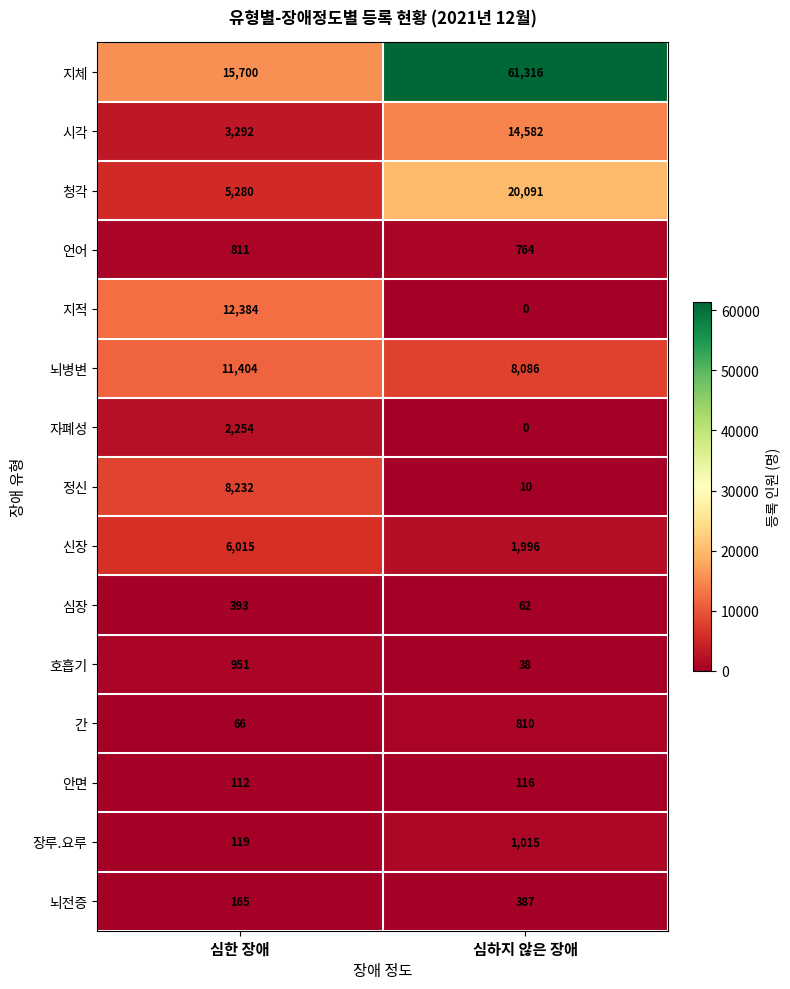

What is the difference between the 정신 values at 심하지 않은 장애 and 심한 장애?

8222